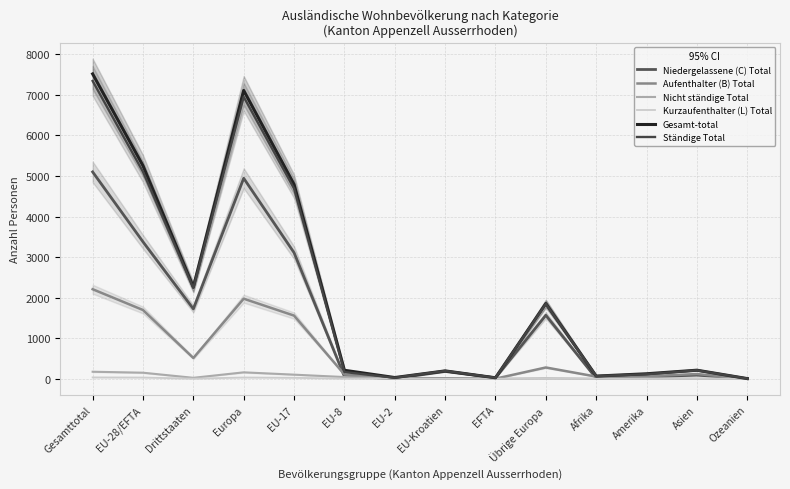

Read the Gesamt-total value at Gesamttotal, to the nearest 50.

7500